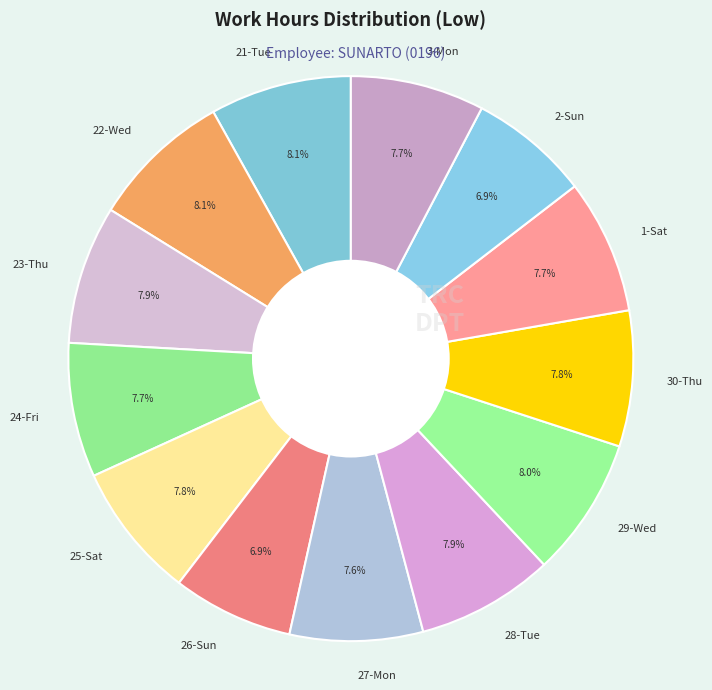

To the nearest percent, what is the difference between the largest and smallest slice percentages?

1%